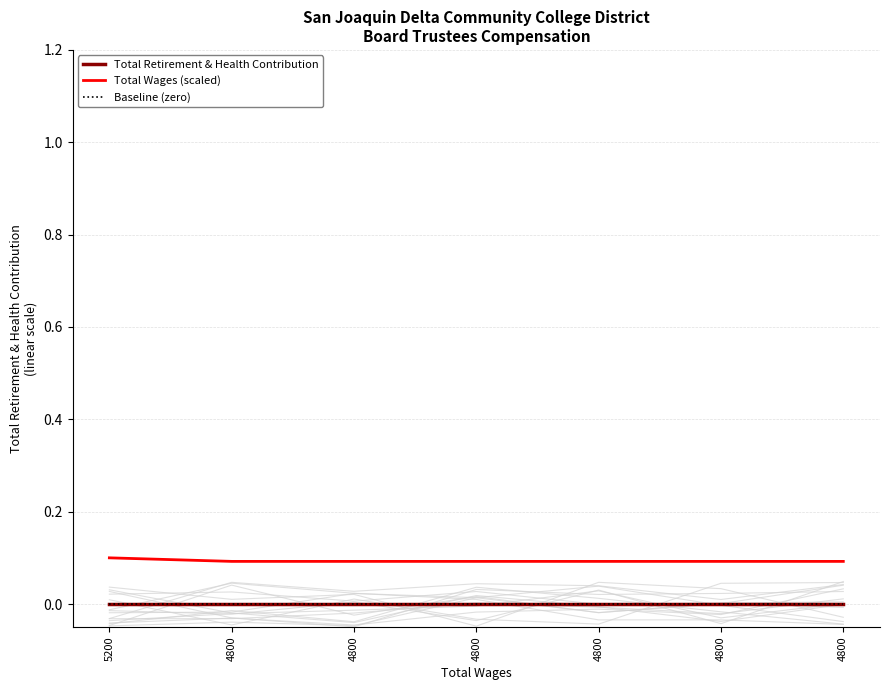

How many lines are shown in the chart?

3